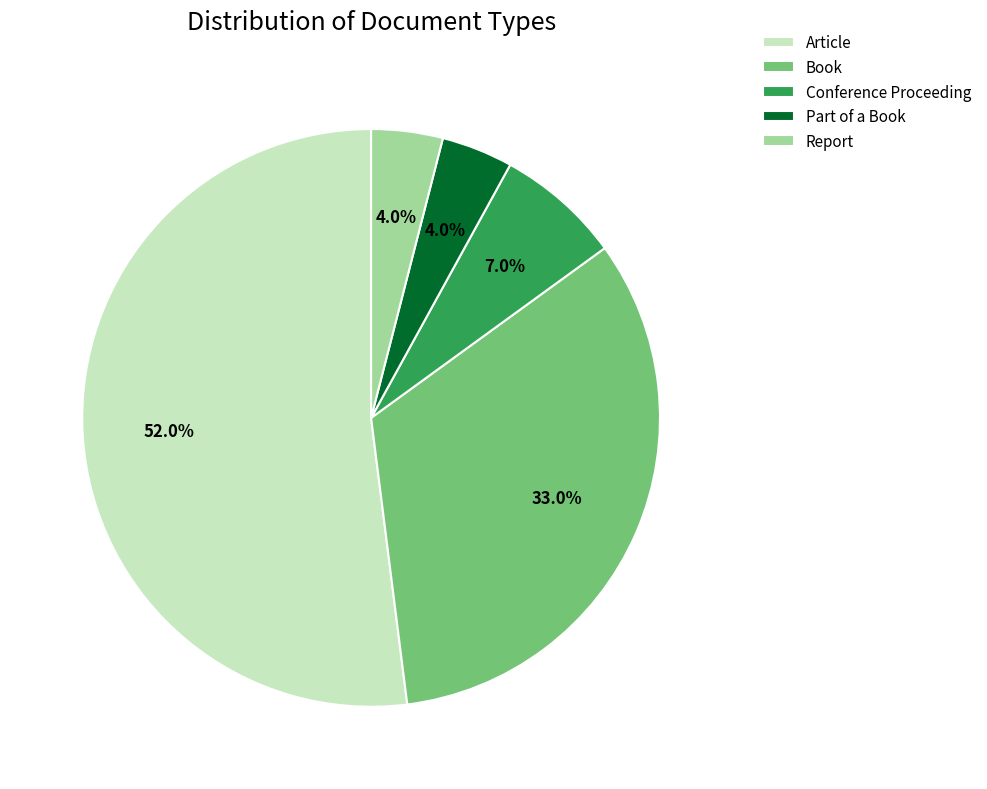

How many slices are in this pie chart?

5